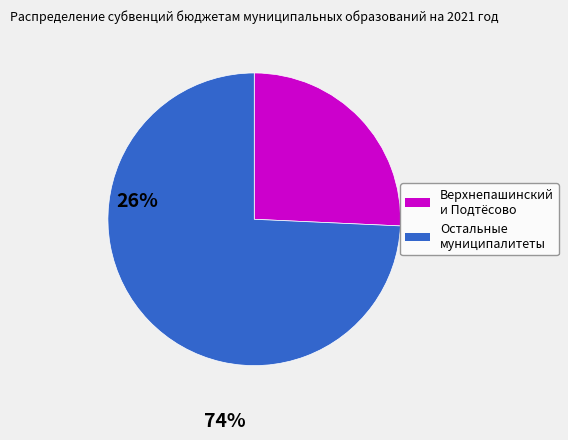

Is there a majority slice in this chart?

Yes